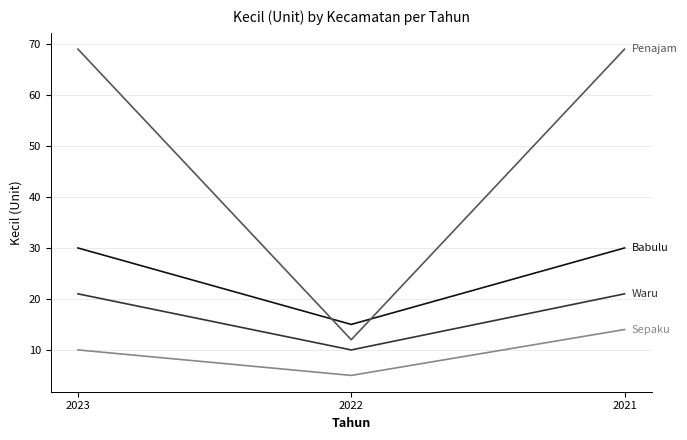

What is the total value across all series at 2022?

42